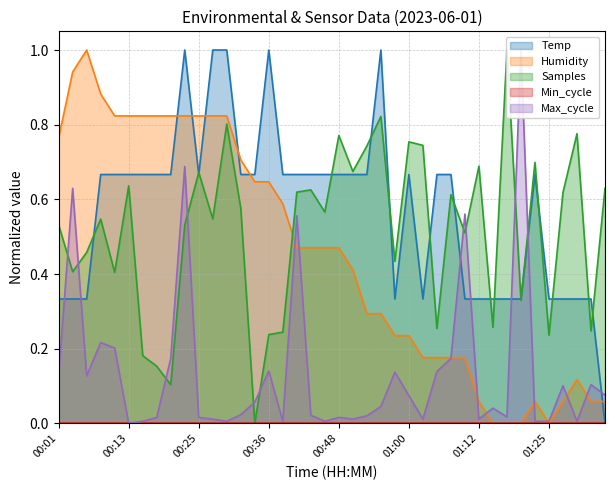

True or false: Humidity and Temp intersect in this chart.

True